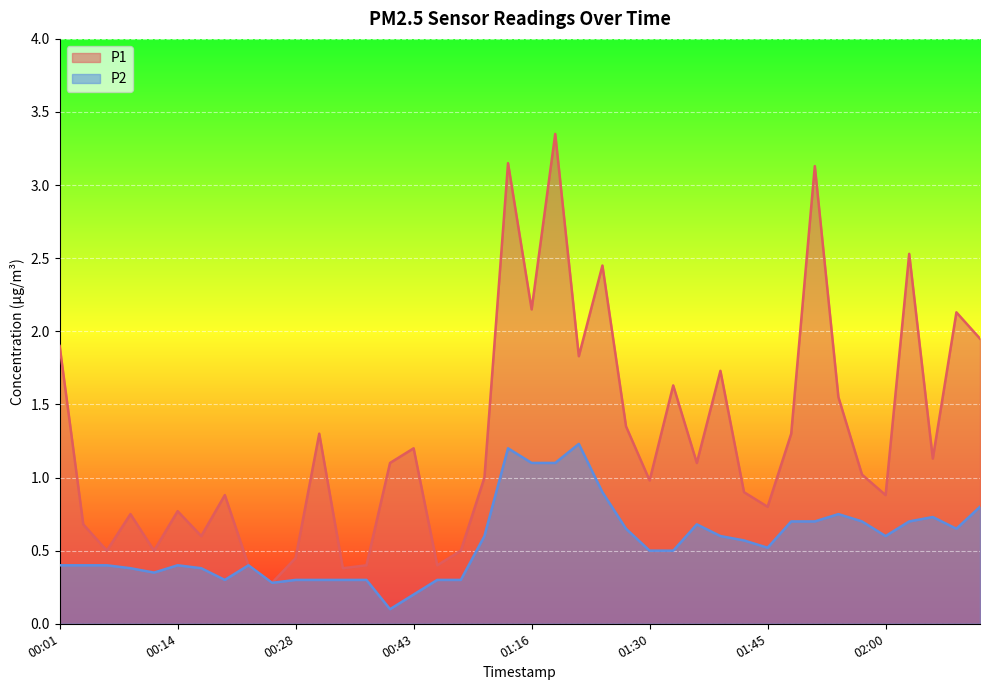

True or false: P1 and P2 intersect in this chart.

False